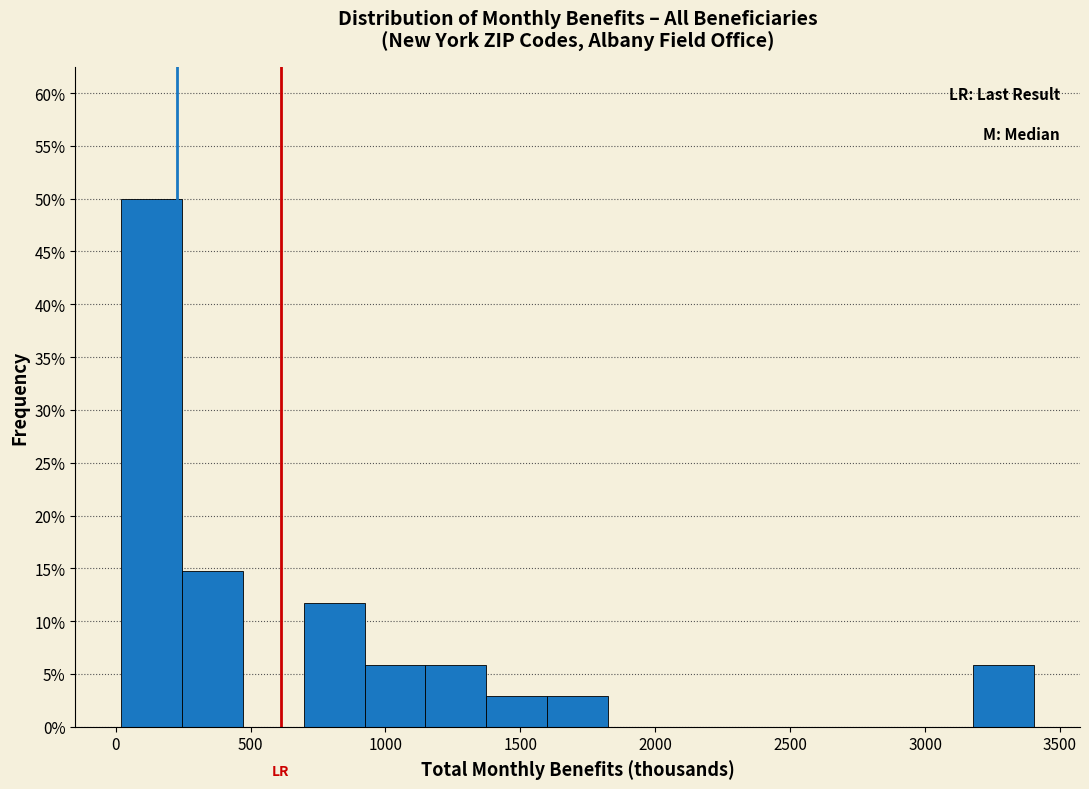

Which range on the x-axis has the tallest bar?

0 to 250